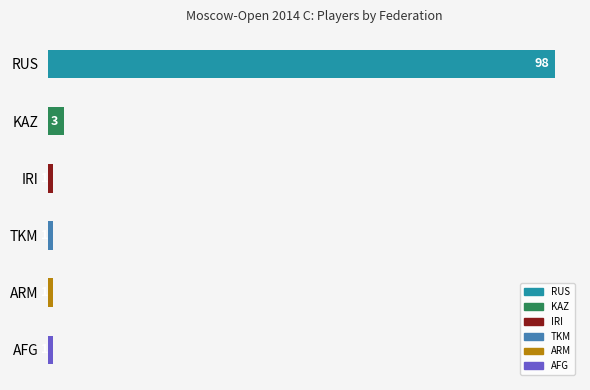

What is the change in value from KAZ to TKM?

-2